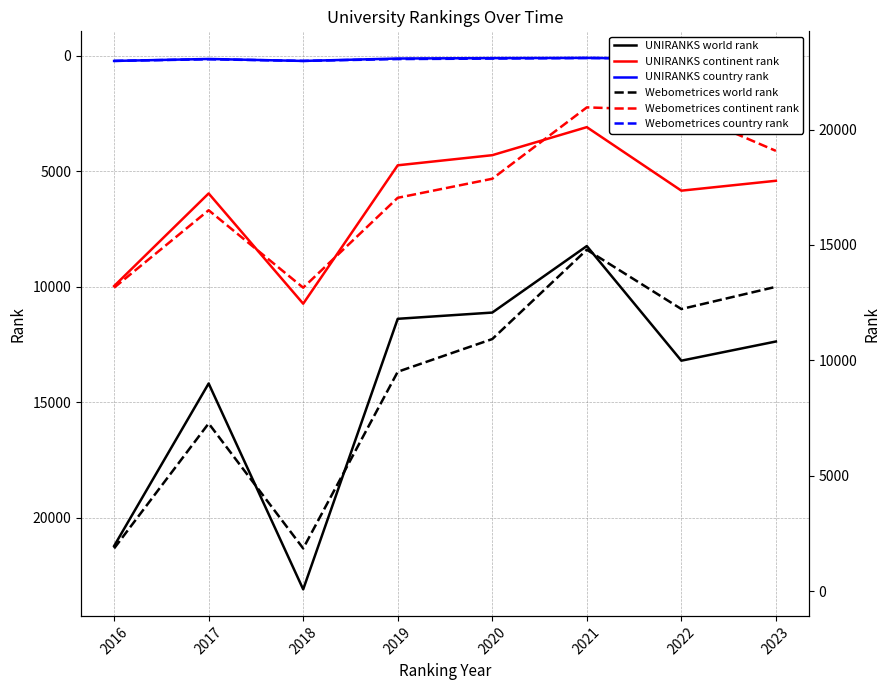

Count the number of categories in the chart.

8